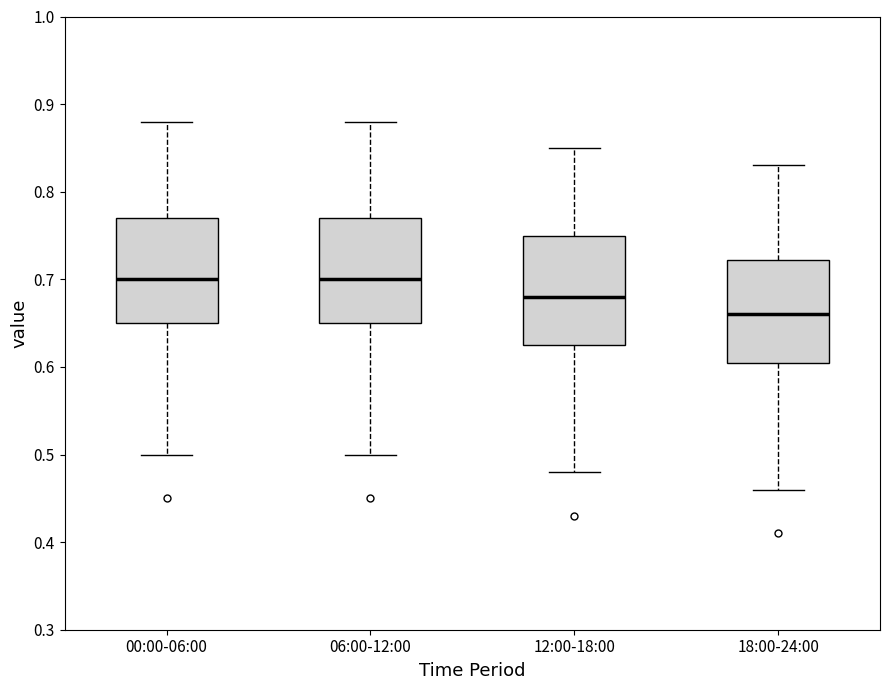

Where is the upper edge of the box for 12:00-18:00 on the y-axis? The values are not printed on the chart, so give them approximately, as read against the axis.

0.75